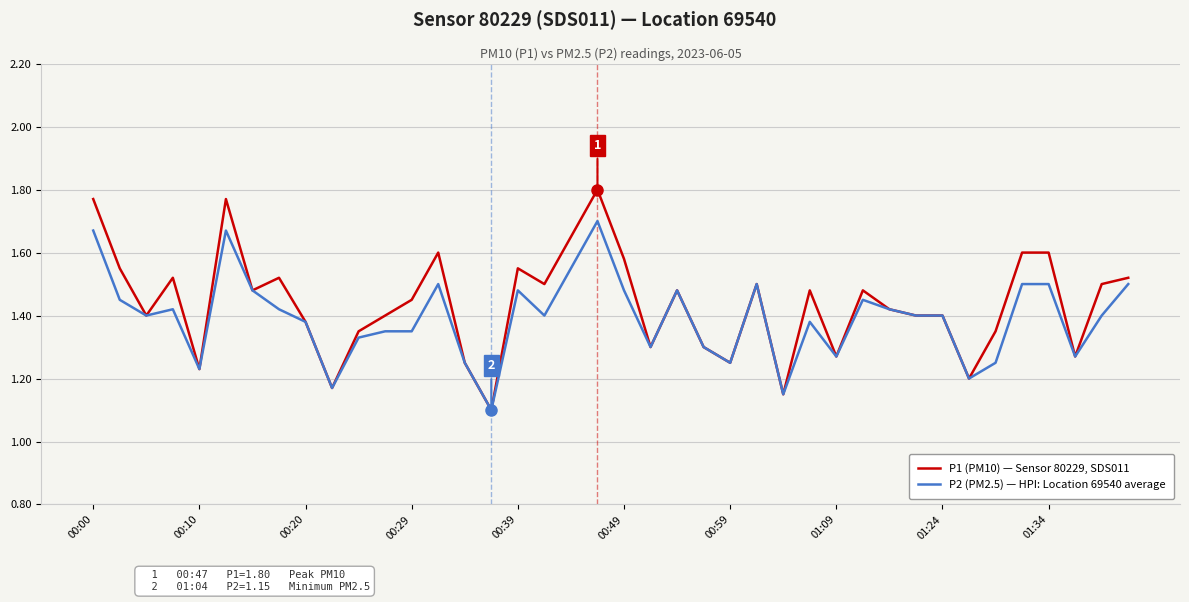

Which series has the widest spread of values?

P1 (PM10) — Sensor 80229, SDS011